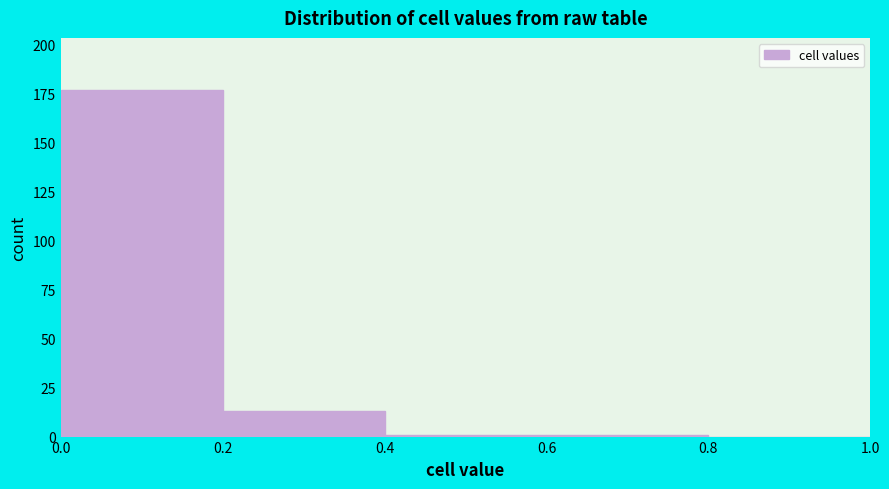

Reading left to right, list every bar in this chart as the range it spans on the x-axis followed by its height. The values are not printed on the chart, so give them approximately, as read against the axis.

0.0 to 0.2: 175
0.2 to 0.4: 15
0.4 to 0.6: under 5
0.6 to 0.8: under 5
0.8 to 1.0: 0